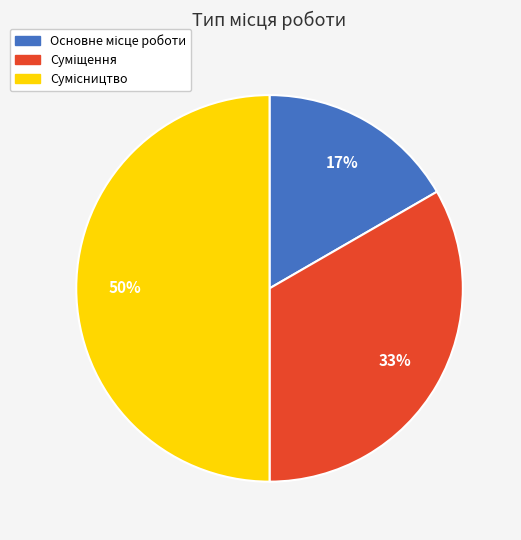

To the nearest percent, what is the difference between the largest and smallest slice percentages?

33%